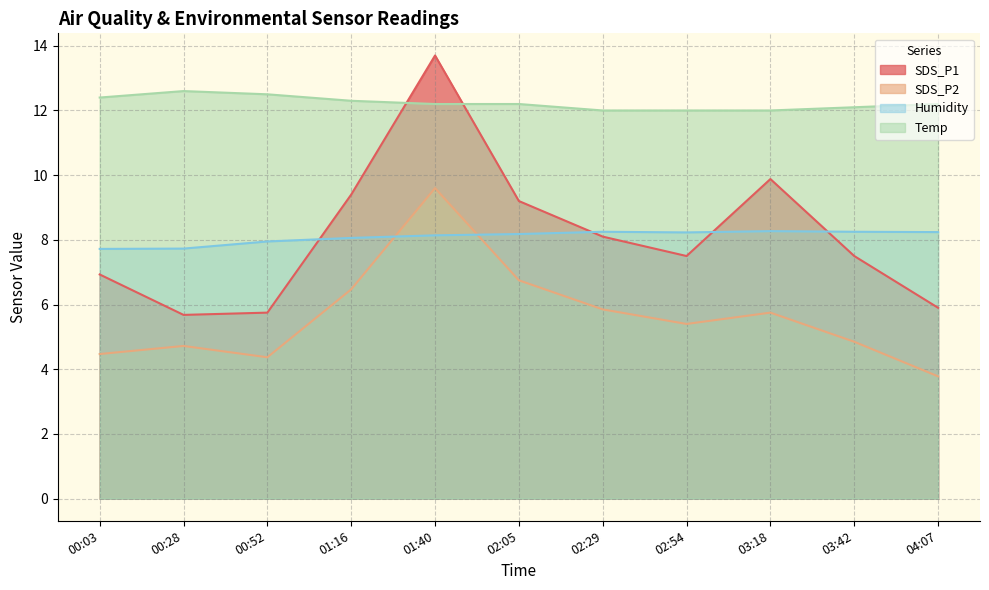

Which series has the largest total across all categories?

Temp